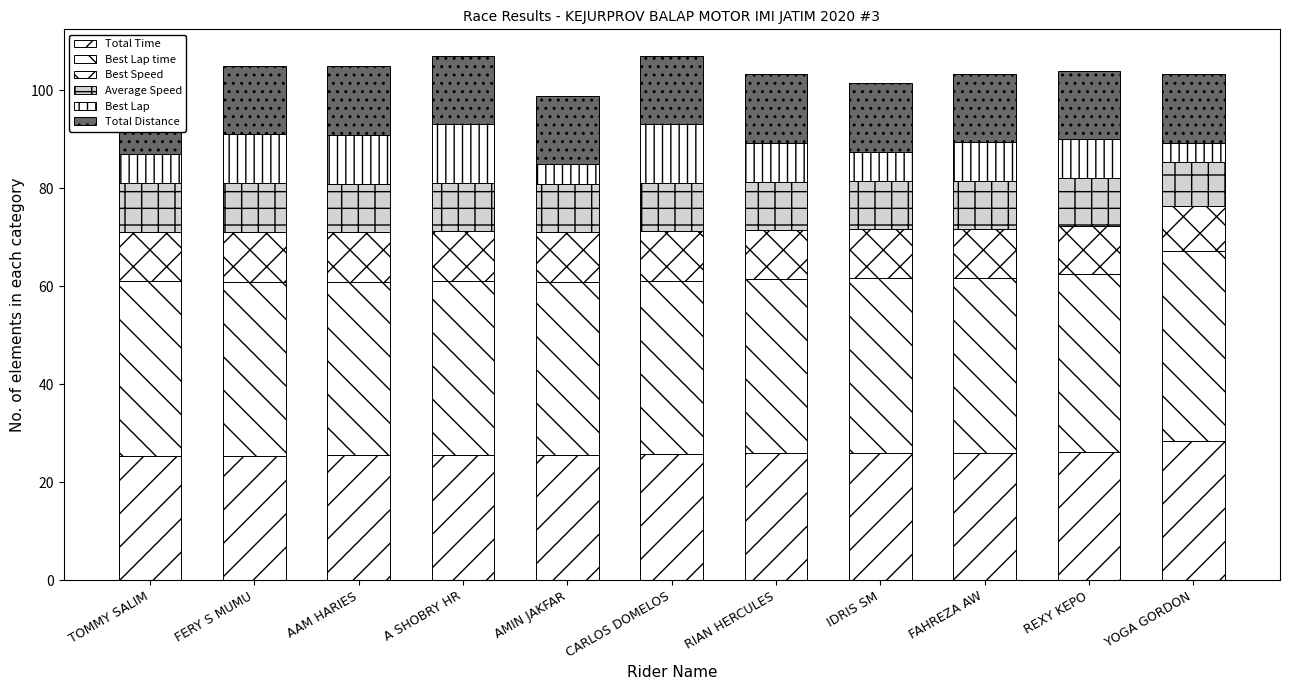

What is the value of the Total Distance bar at the 8th from the left?

14.0